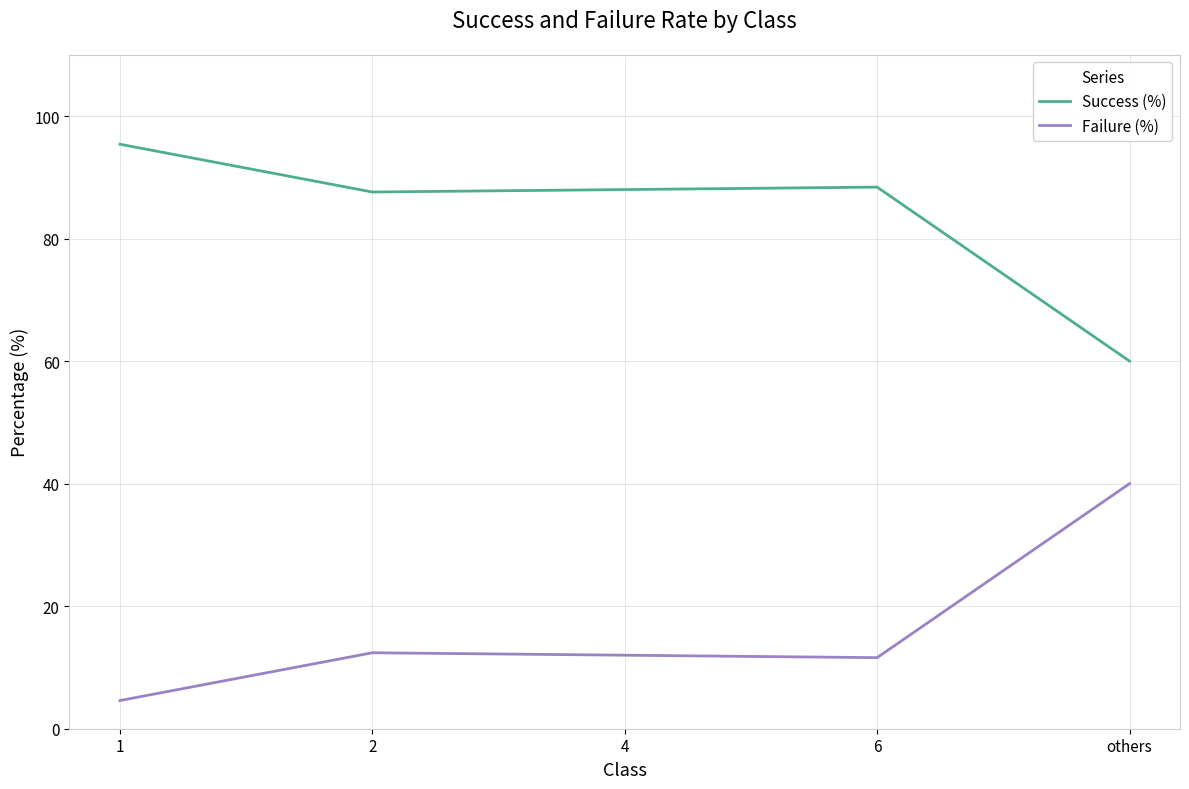

At which category does the chart reach its minimum across all series?

1